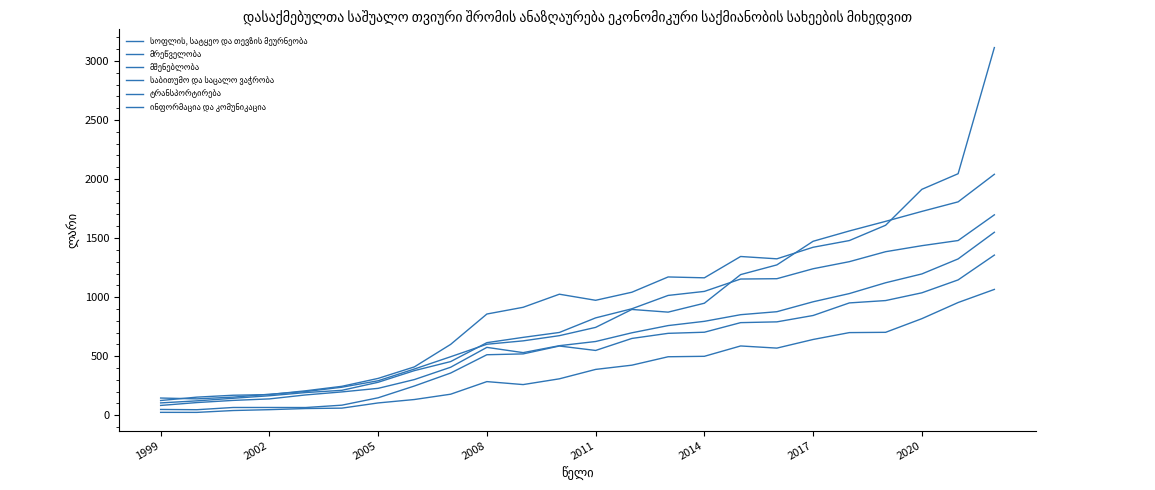

What is the highest value of the ინფორმაცია და კომუნიკაცია series?

3113.8